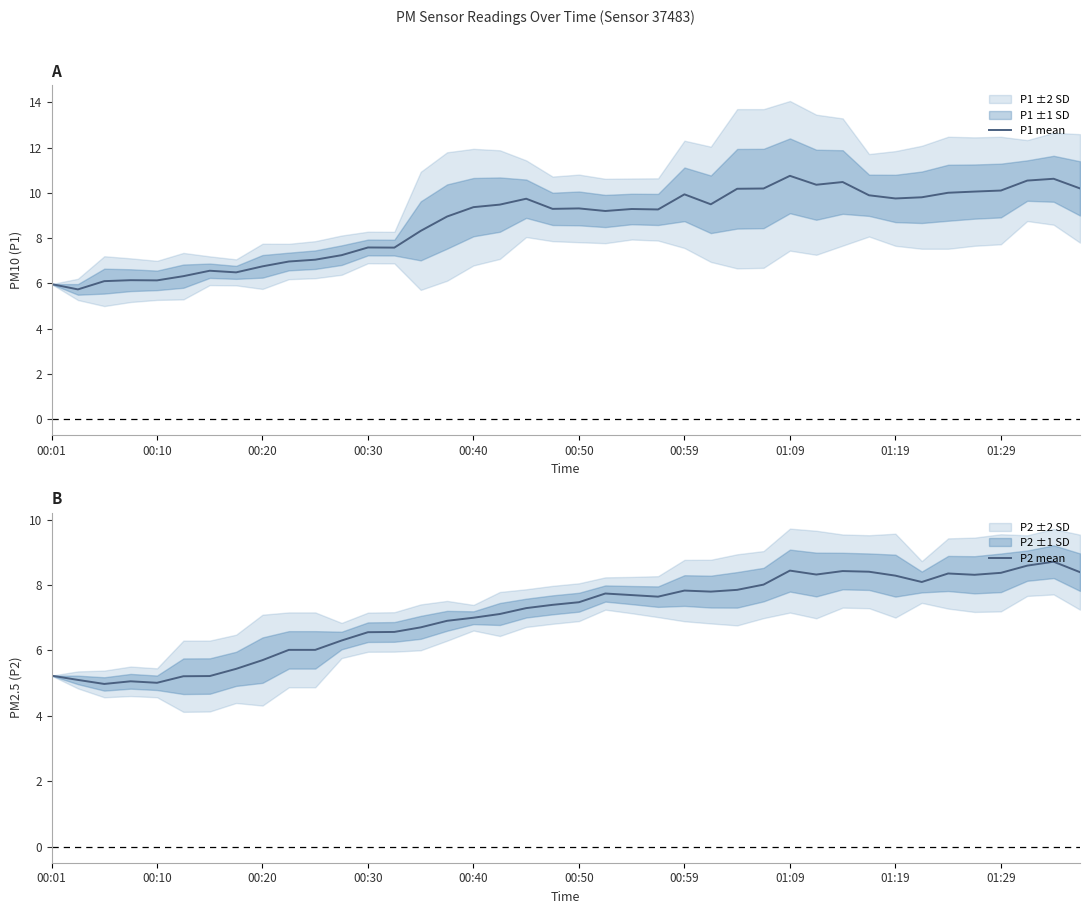

What is the difference between the maximum and second lowest values in the P1 mean series?

4.8